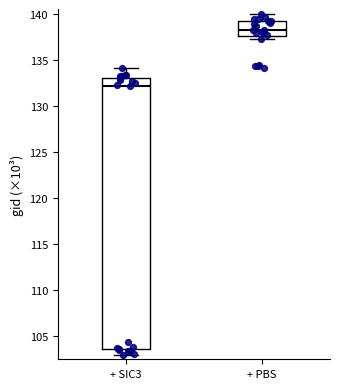

Which box's median line is the highest?

+ PBS